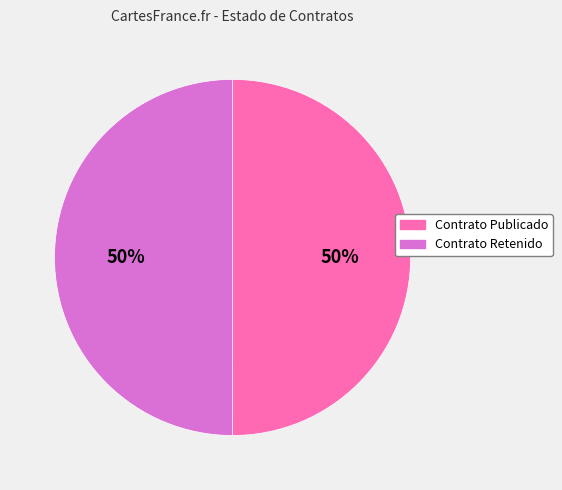

To the nearest percent, what is the average slice percentage?

50%